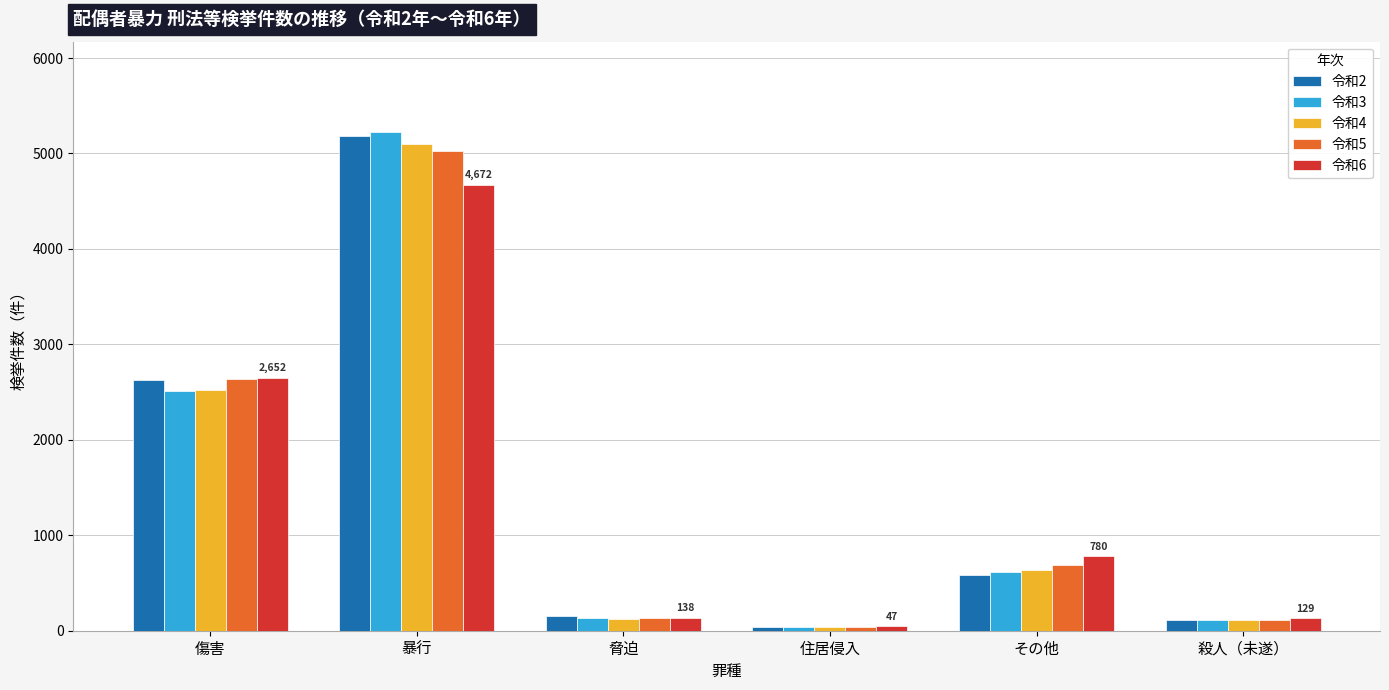

True or false: 令和6 has a value of 138 at 脅迫.

True